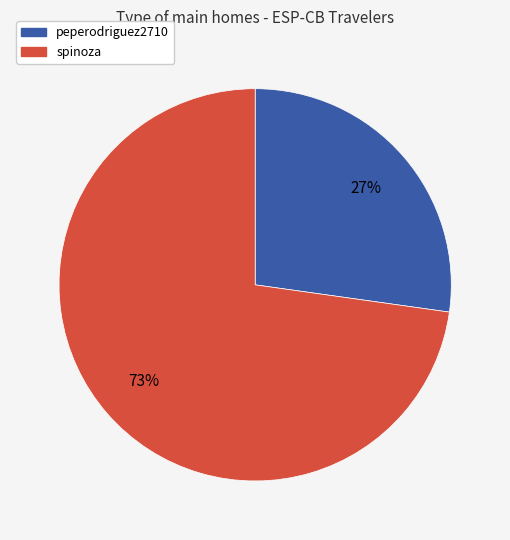

What percentage is the spinoza slice, to the nearest percent?

73%